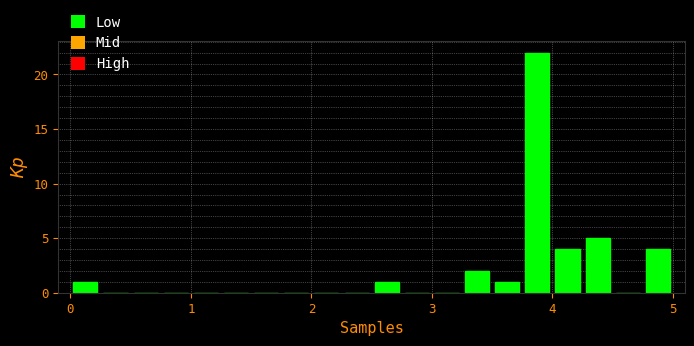

Around what value on the x-axis is the tallest bar? Give the approximate position of its centre, as read against the axis.

3.9